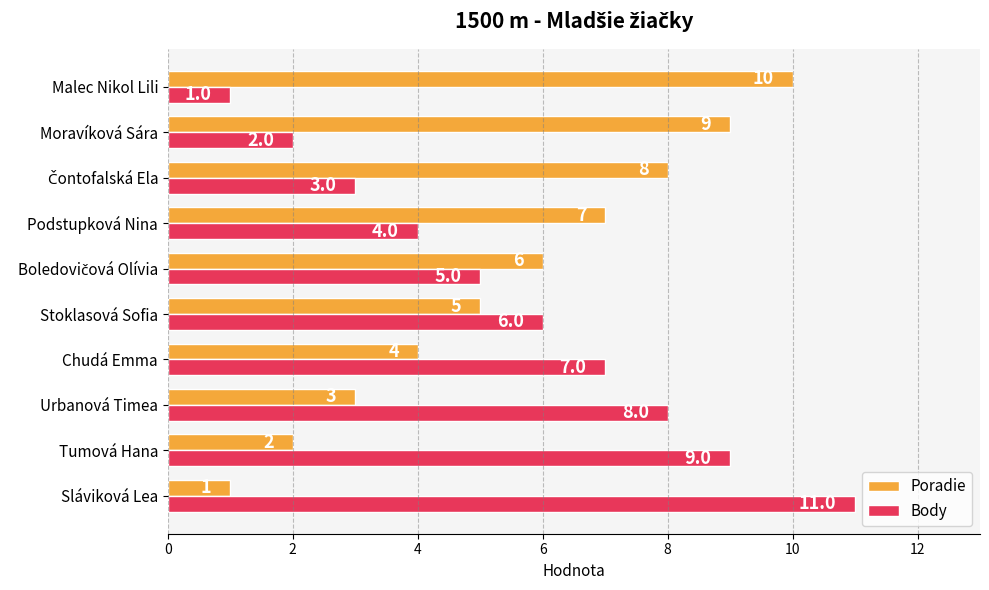

Which category has the highest value across all series?

Sláviková Lea